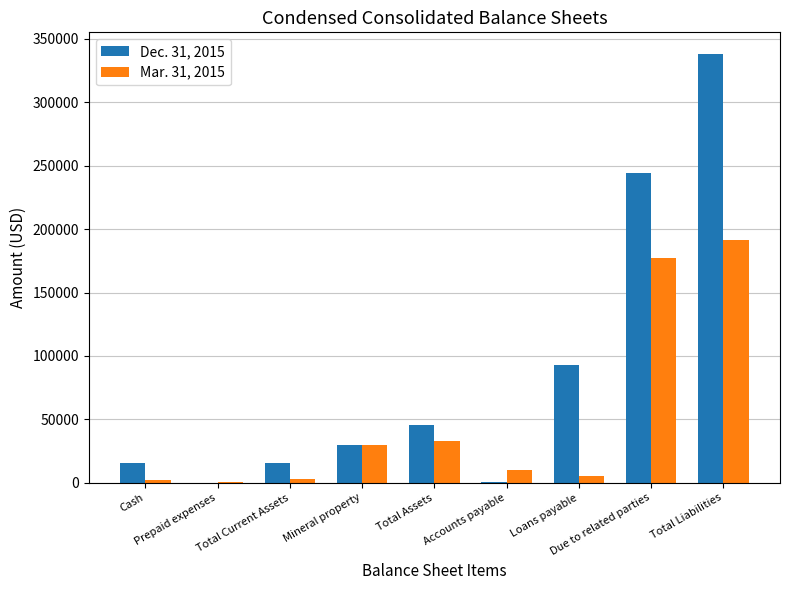

What is the greatest value displayed?

338177